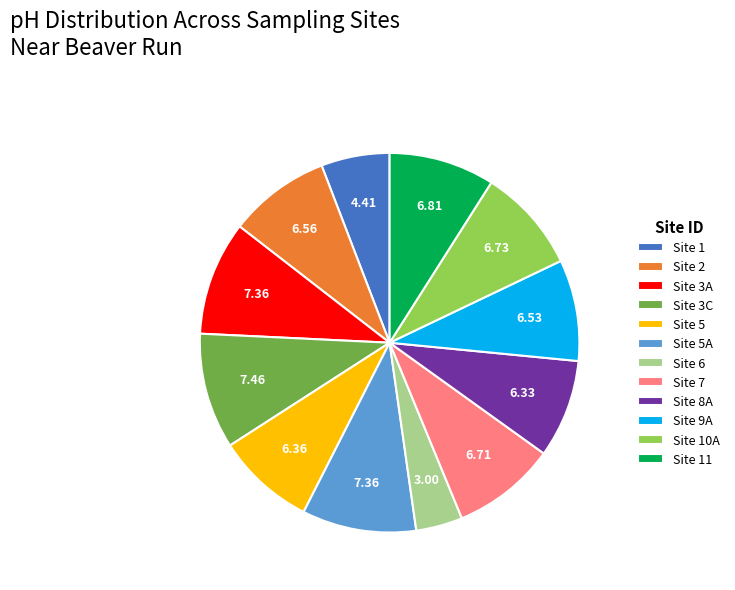

Which category has the smallest portion of the pie?

Site 6